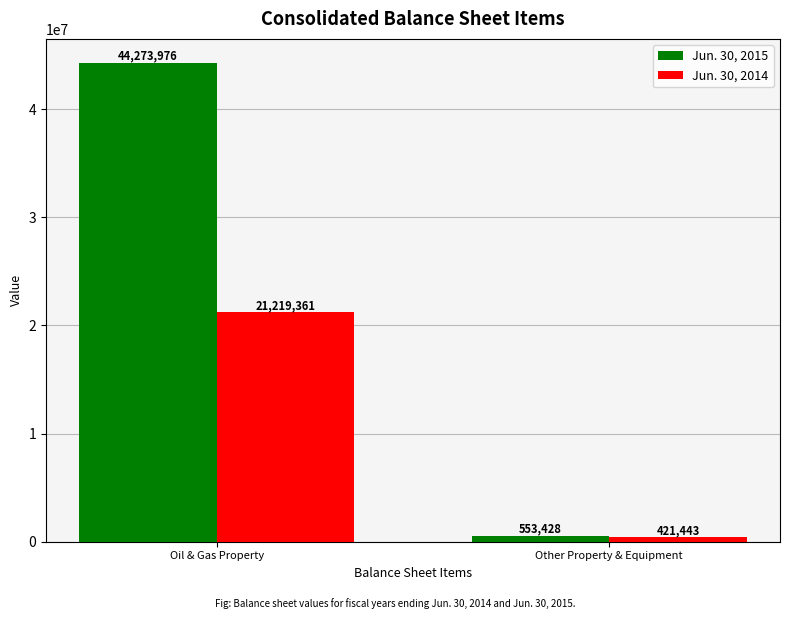

What is the label of the 2nd bar from the left?

Other Property & Equipment